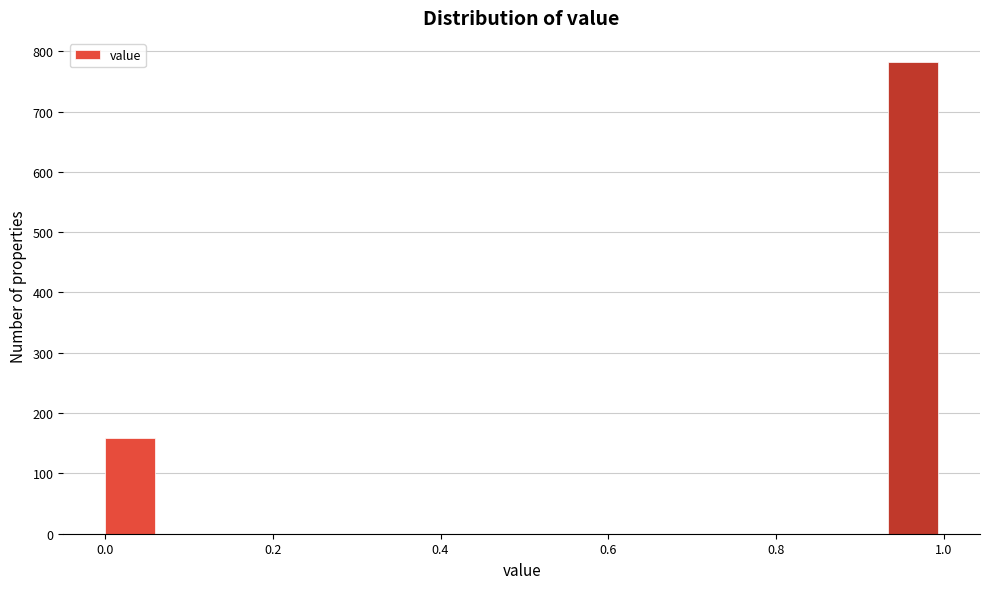

Around what value on the x-axis is the tallest bar? Give the approximate position of its centre, as read against the axis.

0.96